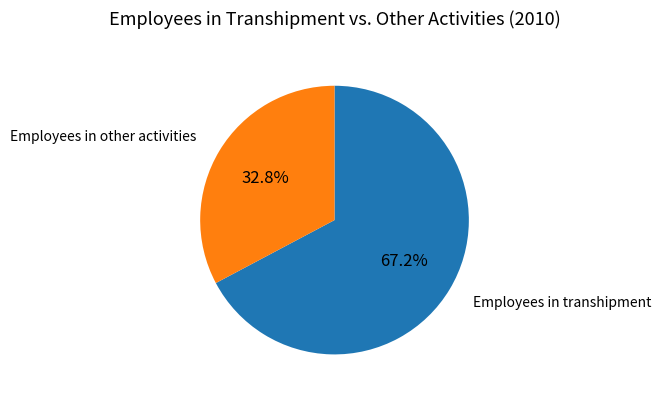

Is there any slice that represents more than half of the pie?

Yes